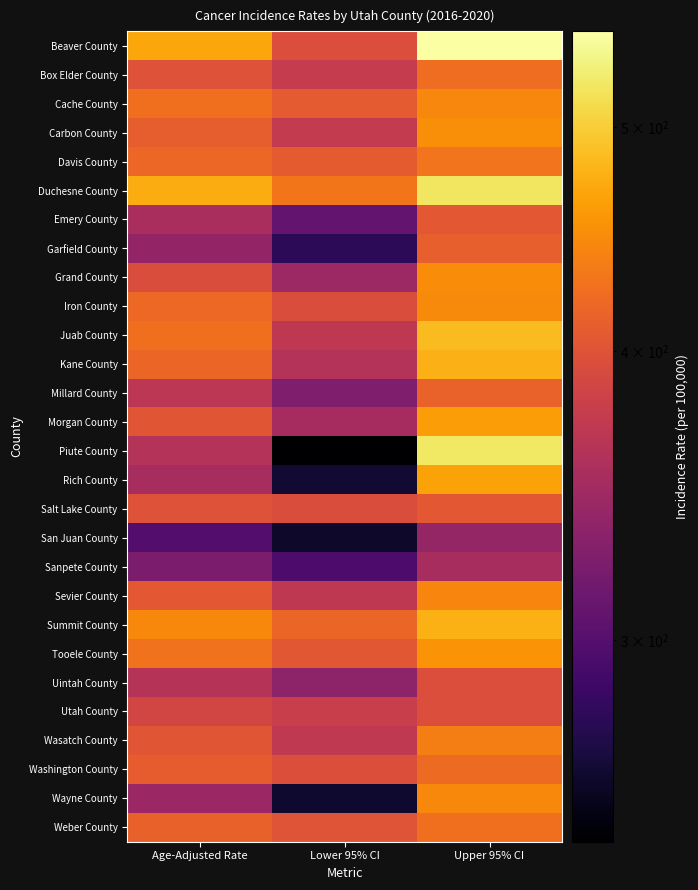

Which series has the widest spread of values?

Piute County